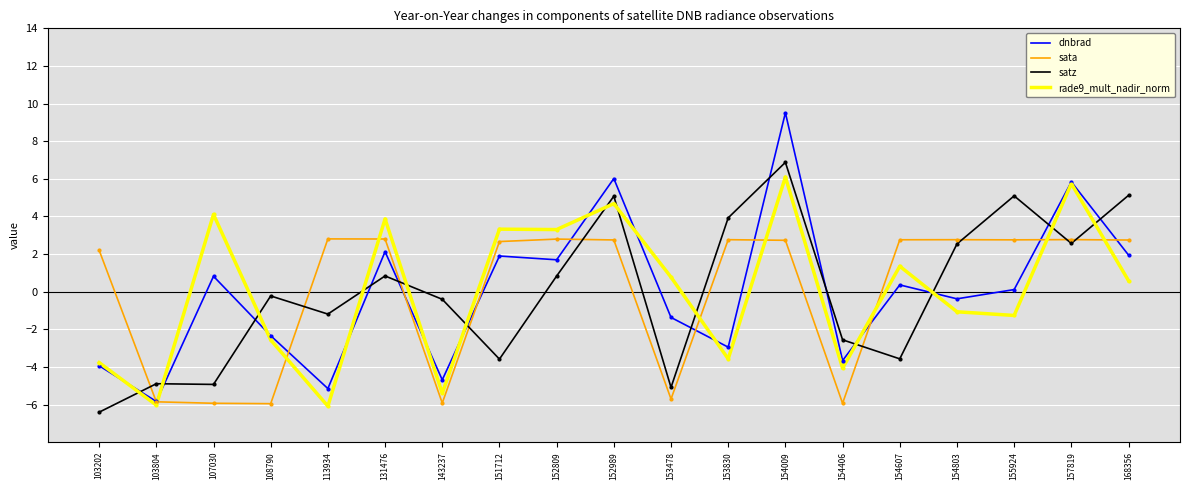

How many intersections are there between satz and dnbrad?

13